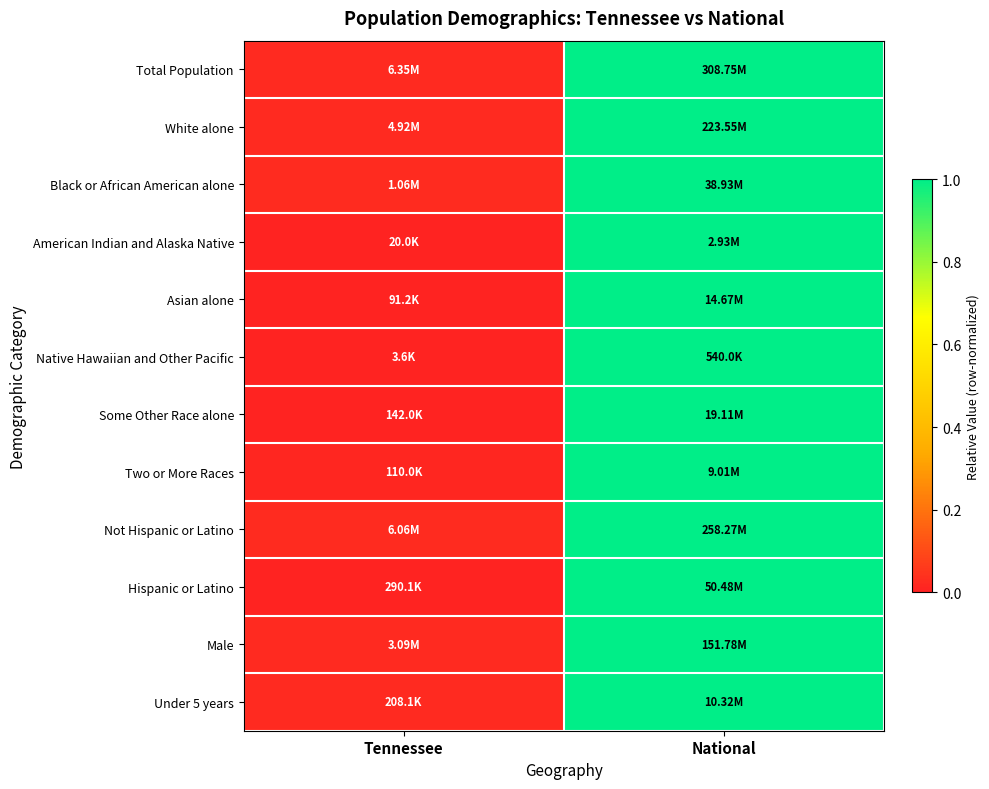

Reading left to right, what are all the values shown in this chart?

Total Population: Tennessee=0.0	National=1.0
White alone: Tennessee=0.0	National=1.0
Black or African American alone: Tennessee=0.0	National=1.0
American Indian and Alaska Native: Tennessee=0.0	National=1.0
Asian alone: Tennessee=0.0	National=1.0
Native Hawaiian and Other Pacific: Tennessee=0.0	National=1.0
Some Other Race alone: Tennessee=0.0	National=1.0
Two or More Races: Tennessee=0.0	National=1.0
Not Hispanic or Latino: Tennessee=0.0	National=1.0
Hispanic or Latino: Tennessee=0.0	National=1.0
Male: Tennessee=0.0	National=1.0
Under 5 years: Tennessee=0.0	National=1.0